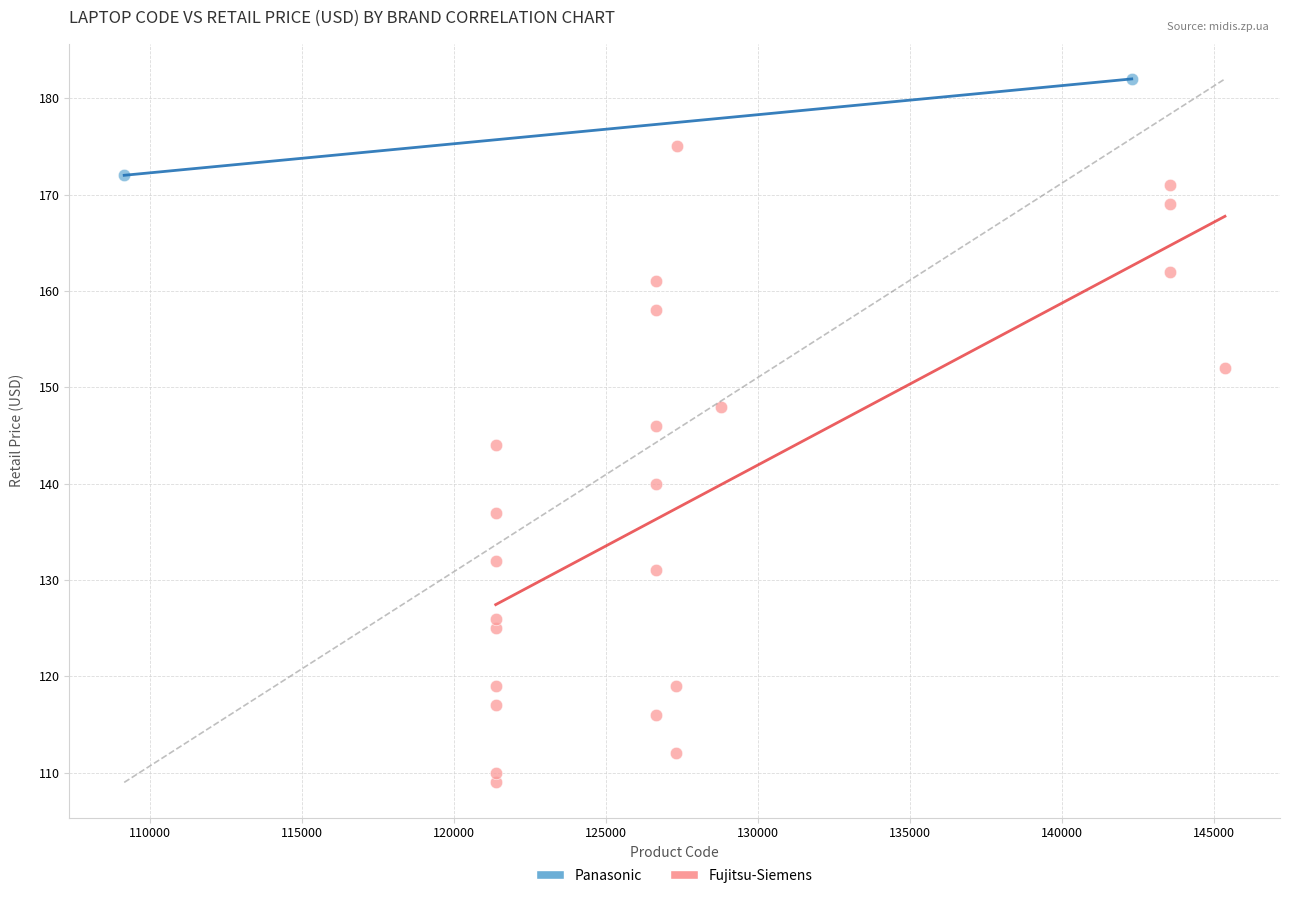

What are all the series names shown in the legend?

Panasonic, Fujitsu-Siemens